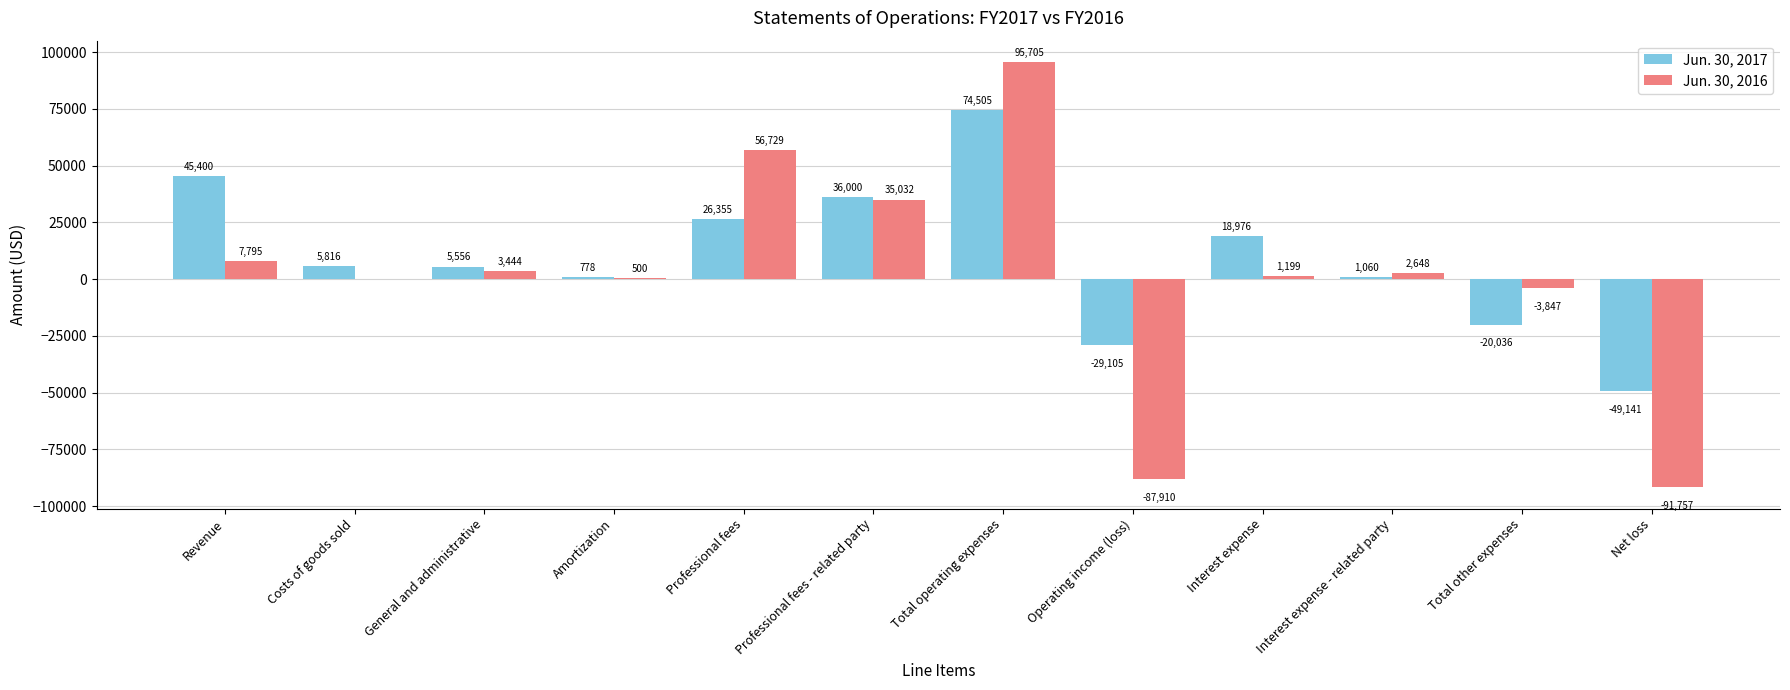

What is the sum of all Jun. 30, 2016 values?

19538